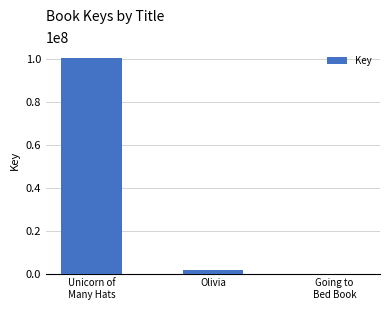

What is the greatest value displayed?

100496140